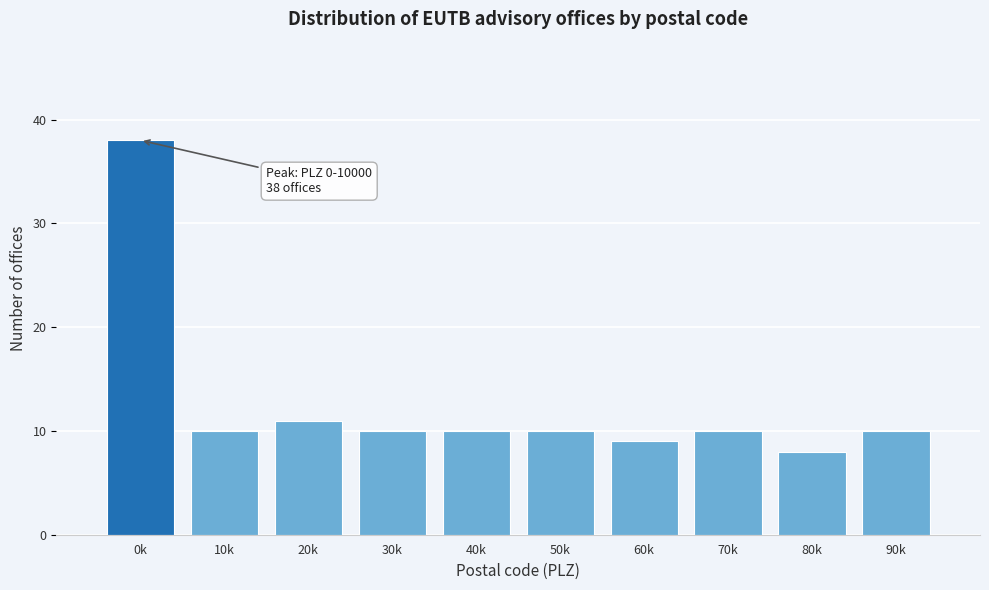

Reading right to left, what are all the values shown in this chart?

90k=10	80k=8	70k=10	60k=9	50k=10	40k=10	30k=10	20k=11	10k=10	0k=38